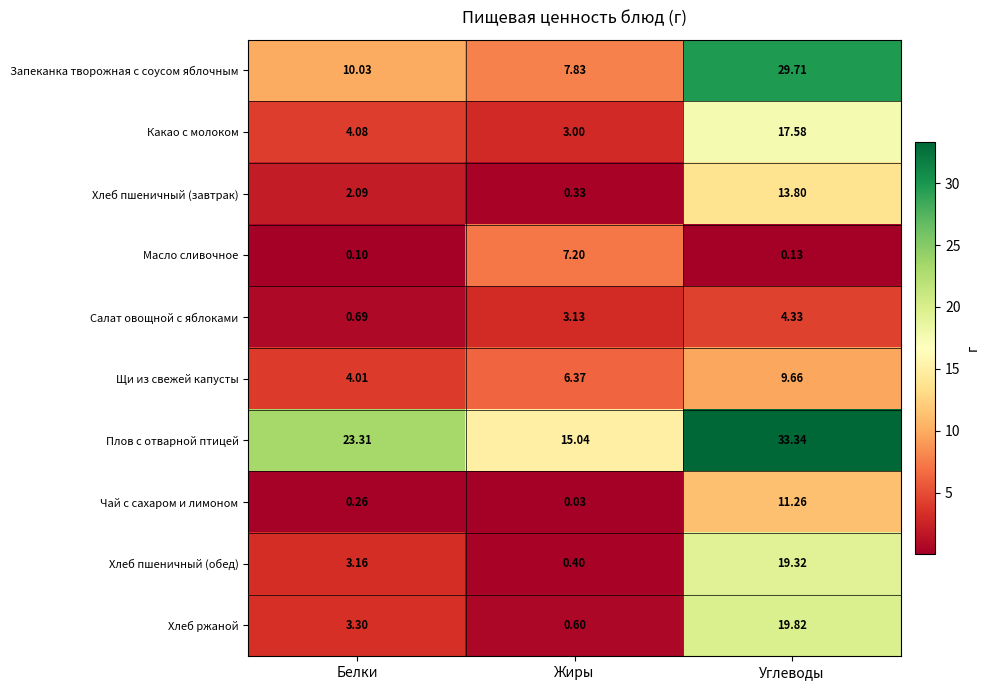

What is the spread (max minus min) of values at Углеводы?

33.2